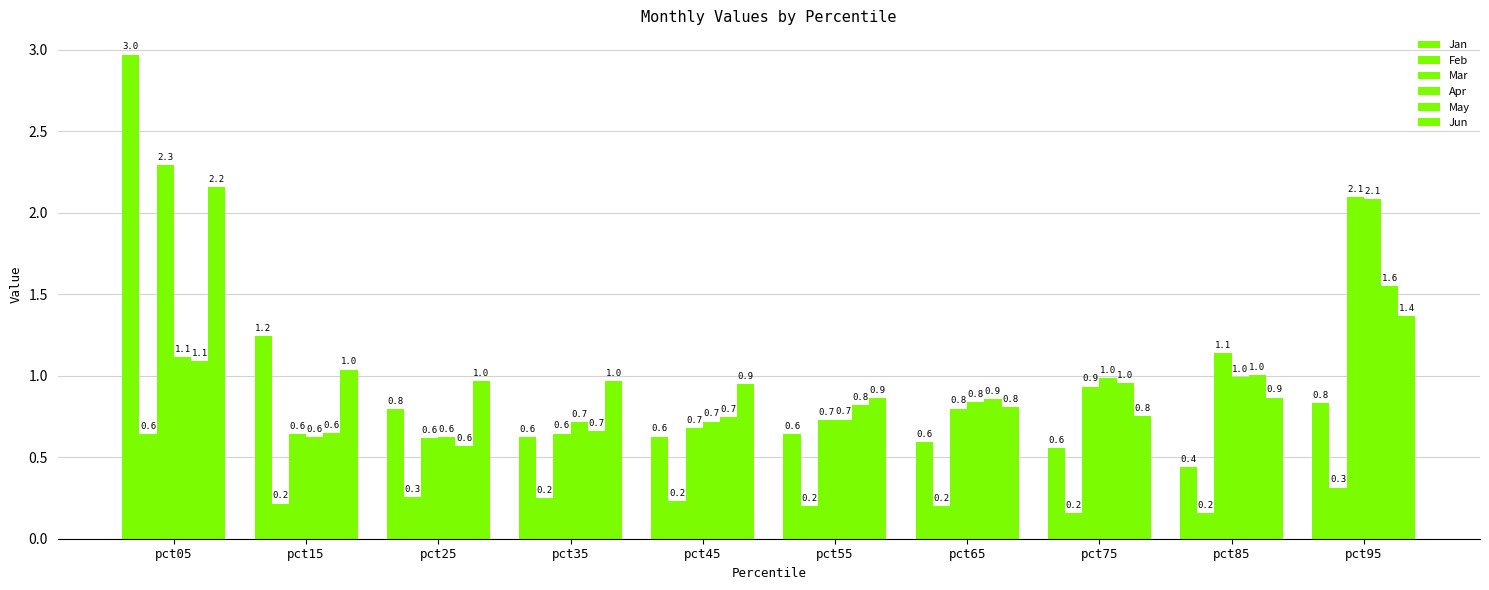

Does the chart contain any negative values?

No